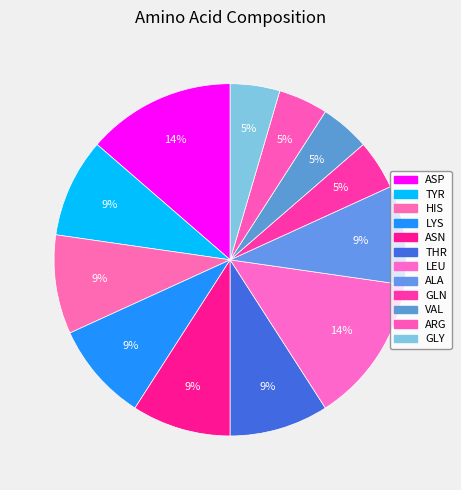

What portion of the pie excludes GLN?

95.5%